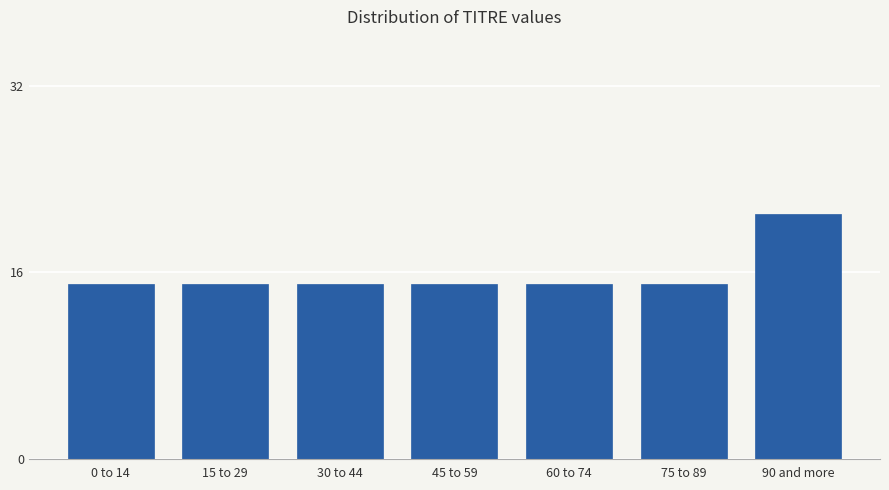

Reading right to left, transcribe all the data shown in this chart.

90 and more=21	75 to 89=15	60 to 74=15	45 to 59=15	30 to 44=15	15 to 29=15	0 to 14=15